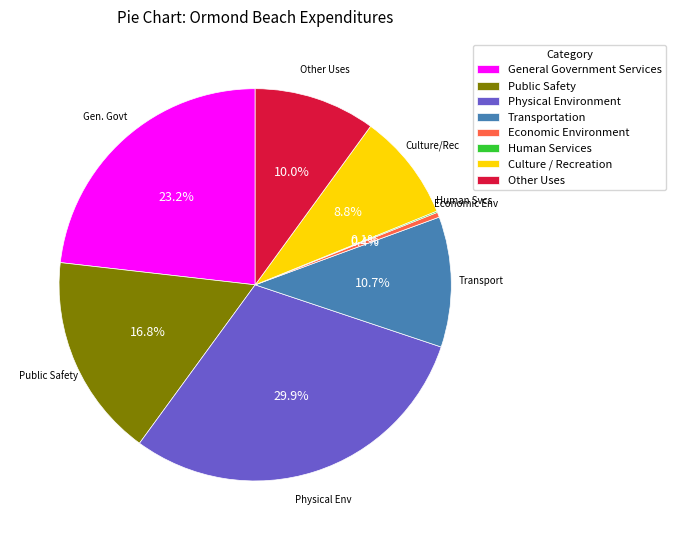

Do Culture / Recreation and Economic Environment together represent more than half of the pie?

No